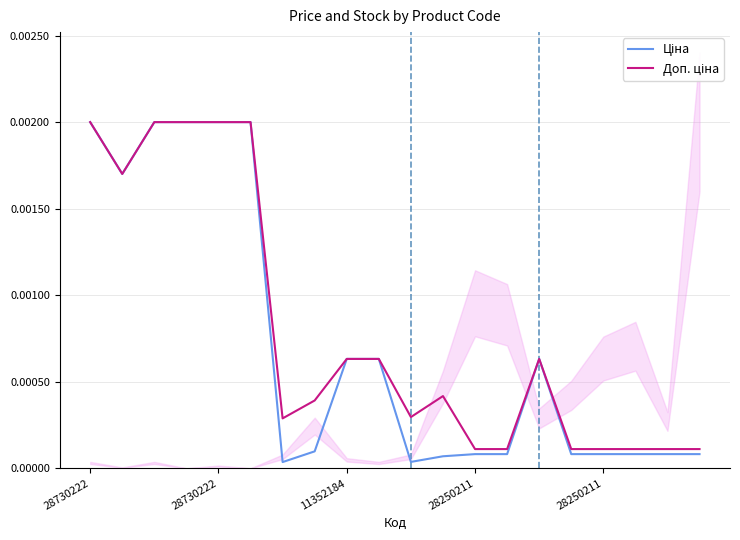

At which category does Доп. ціна reach its first local valley?

28730222